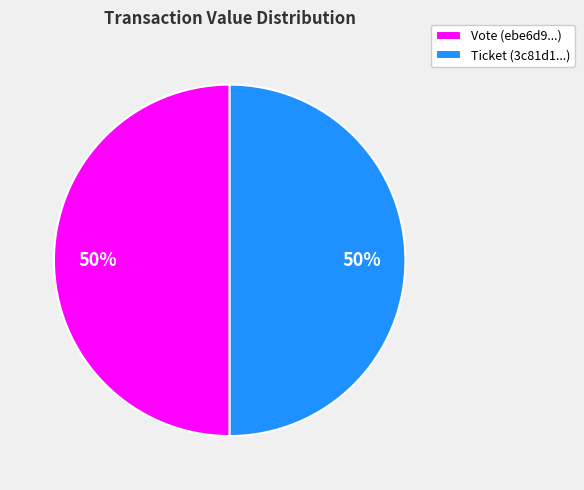

Is the sum of Vote (ebe6d9...) and Ticket (3c81d1...) greater than half?

Yes